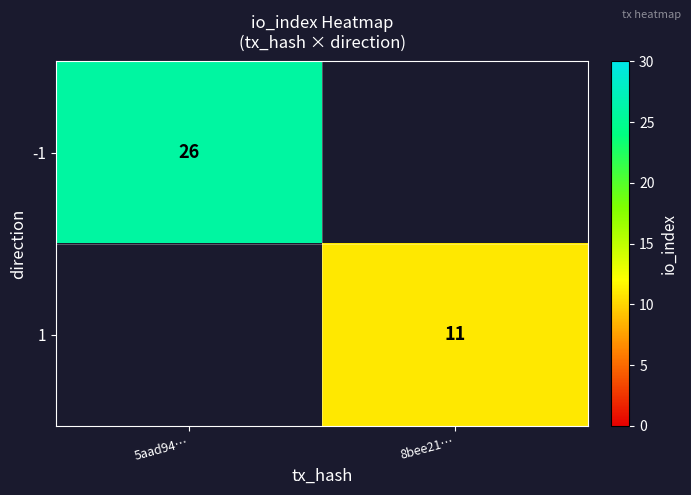

True or false: 1 has a value of 11 at 8bee21….

True